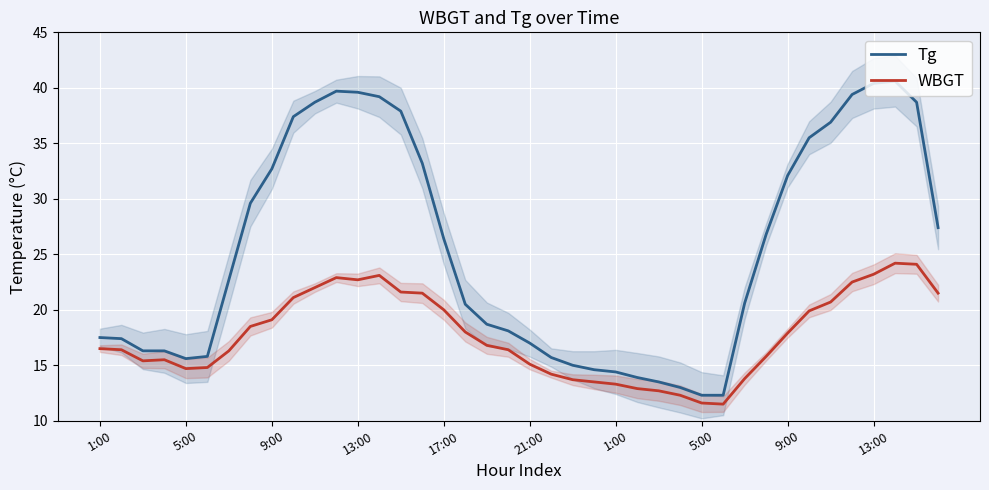

True or false: Tg and WBGT intersect in this chart.

False